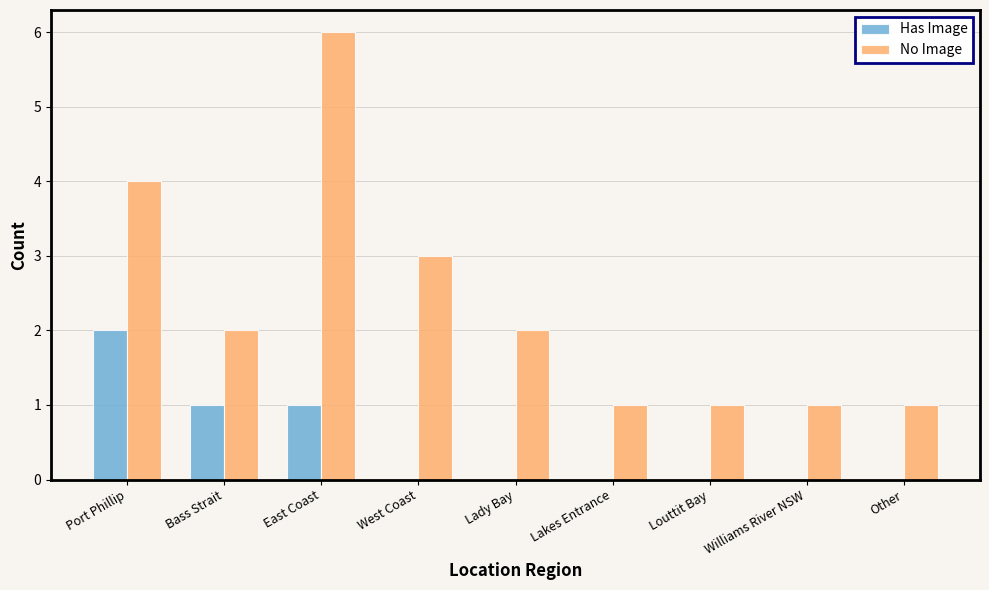

Does the chart contain stacked bars?

No